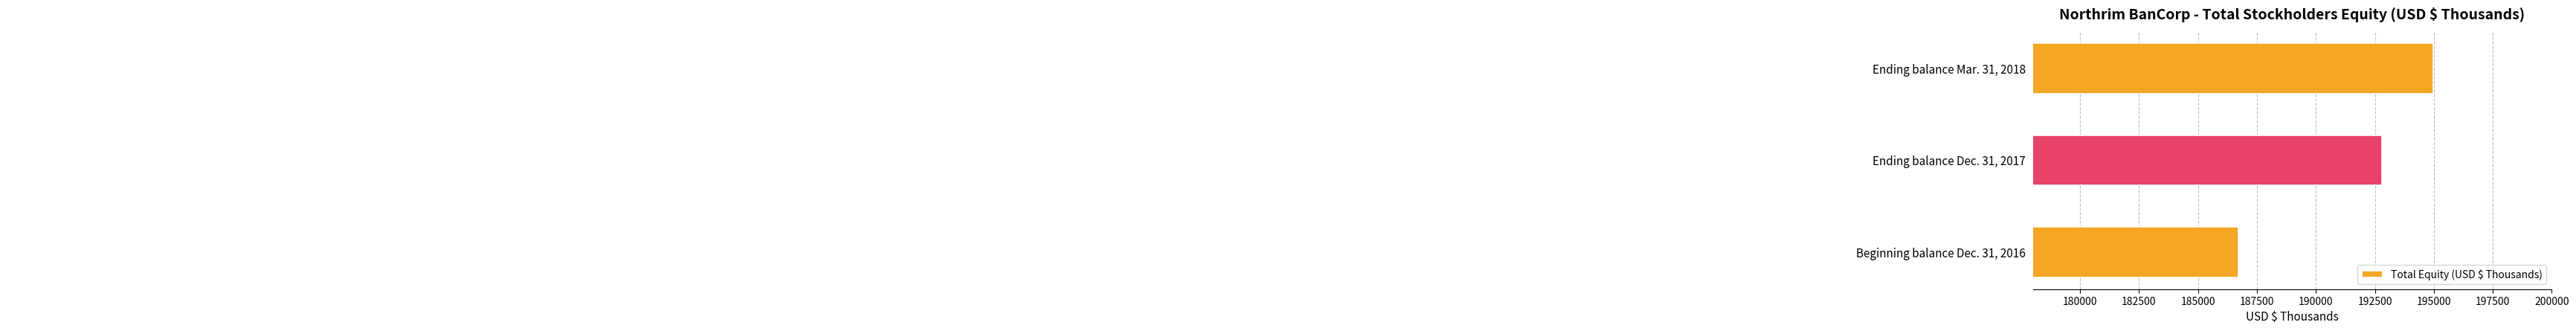

What is the difference between the maximum and minimum values?

8261